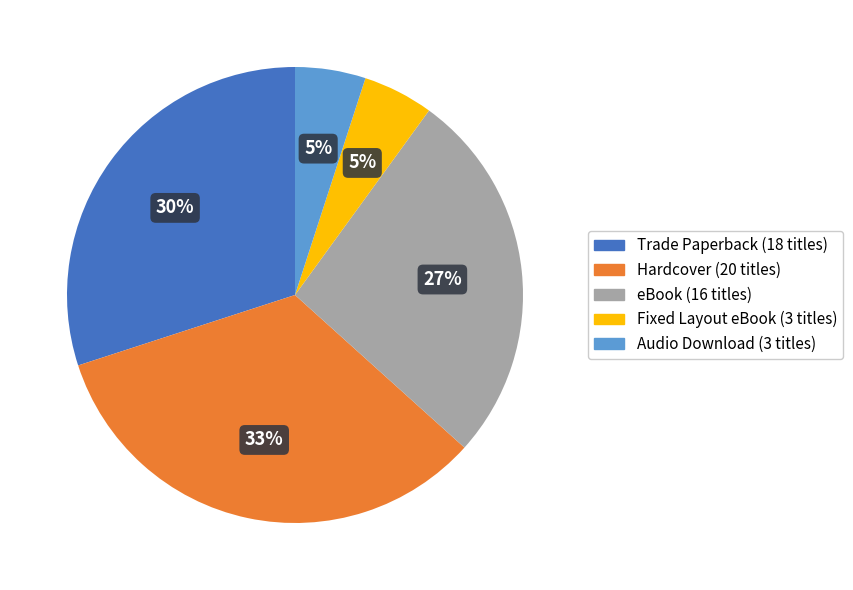

Count the number of slices in the pie.

5